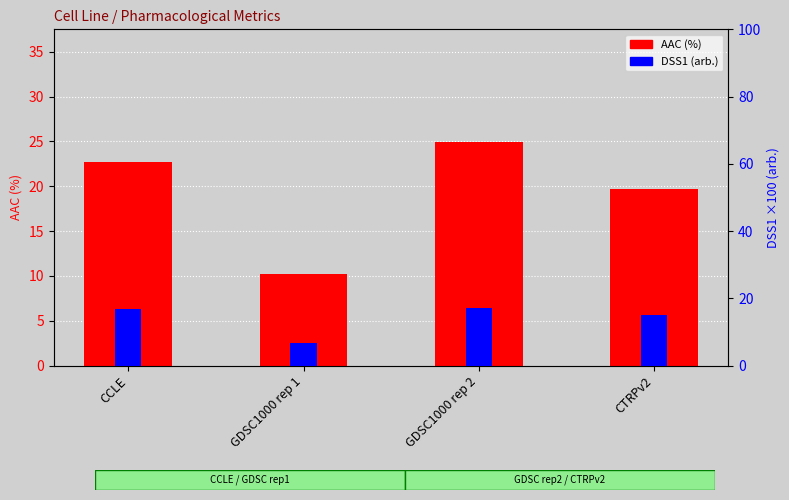

Reading left to right, list all the values displayed in this chart.

AAC (%): 22.7	10.2	24.9	19.7
DSS1 (arb.): 16.7	6.6	17.1	15.0